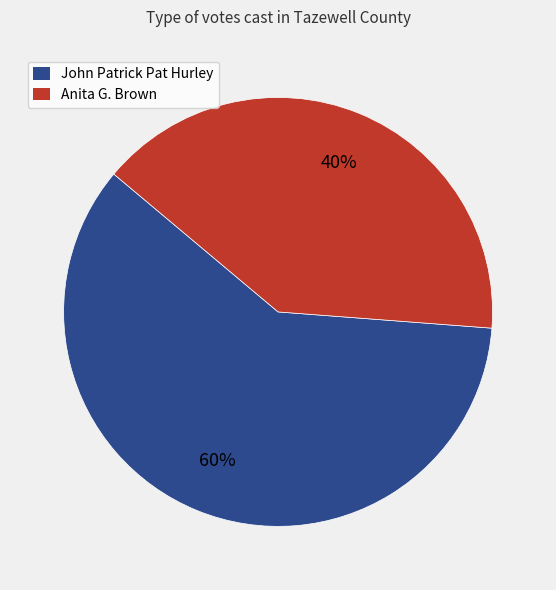

To the nearest percent, what percentage of the pie is Anita G. Brown?

40%